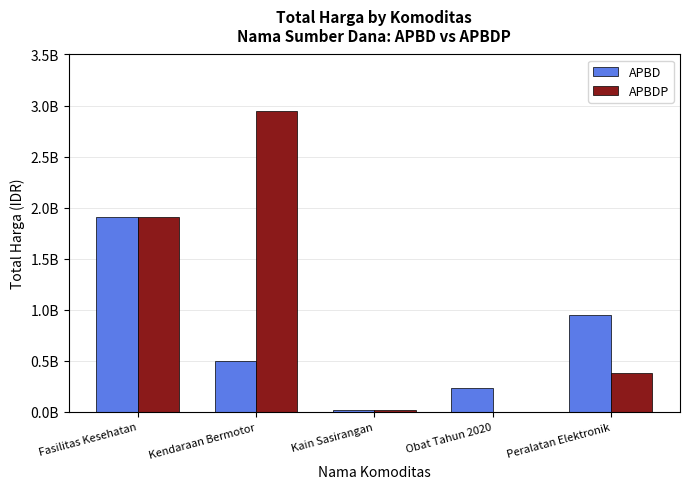

Which series has the largest total across all categories?

APBDP